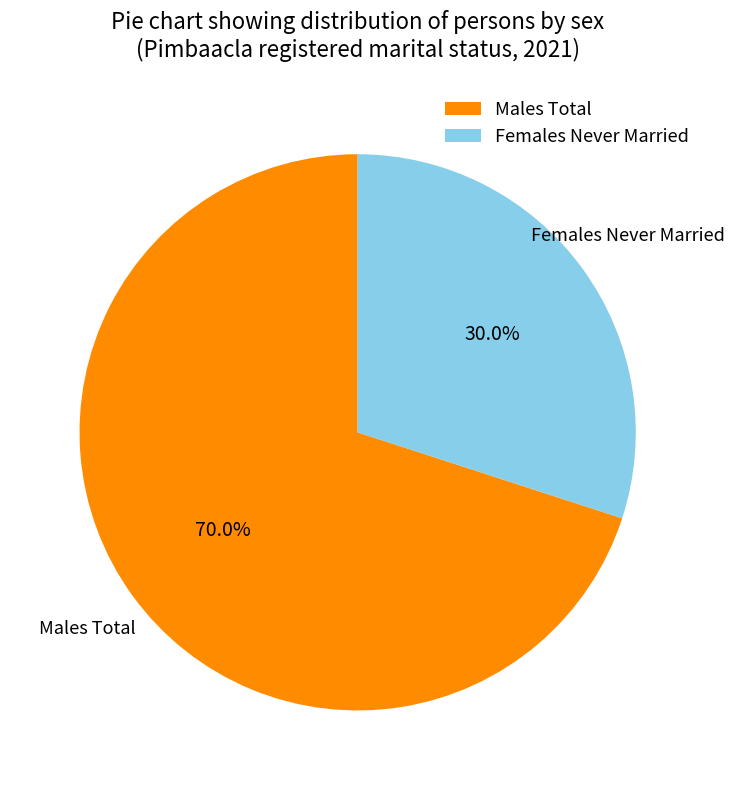

Which slice is the smallest?

Females Never Married